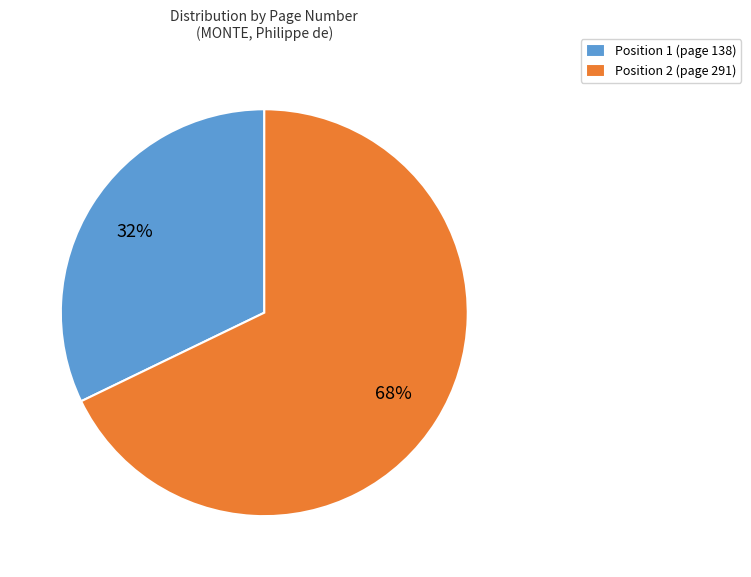

To the nearest percent, what percentage of the pie is Position 2 (page 291)?

68%